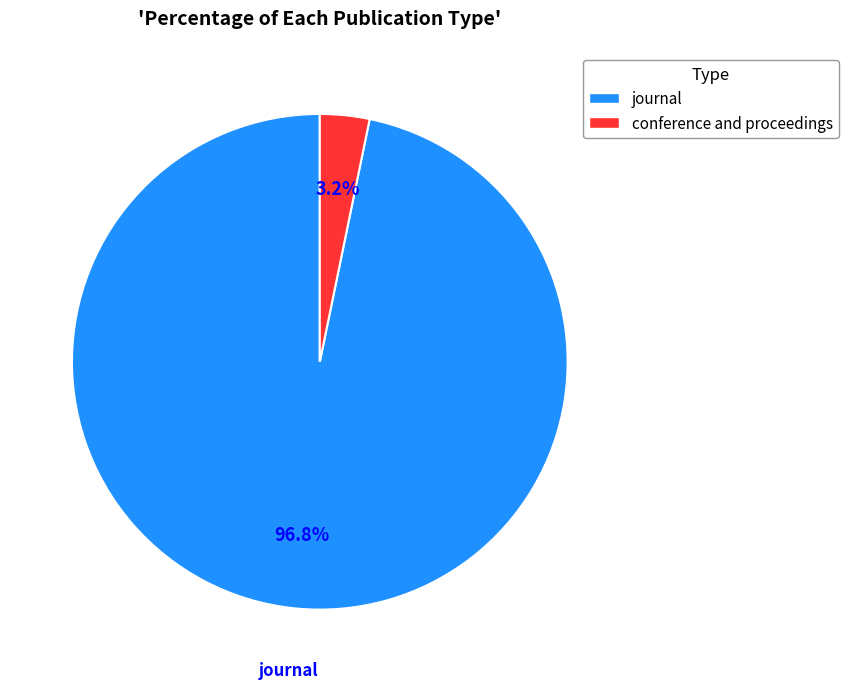

To the nearest percent, what is the difference between the journal and conference and proceedings slice percentages?

94%